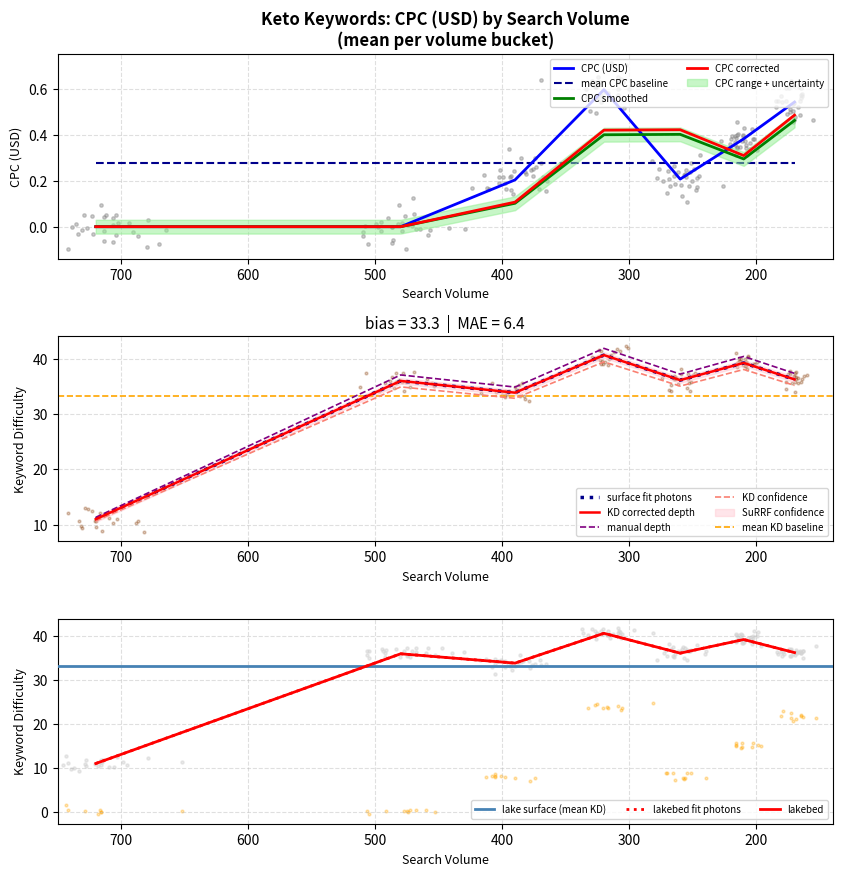

At how many categories does at least one series exceed 8?

7